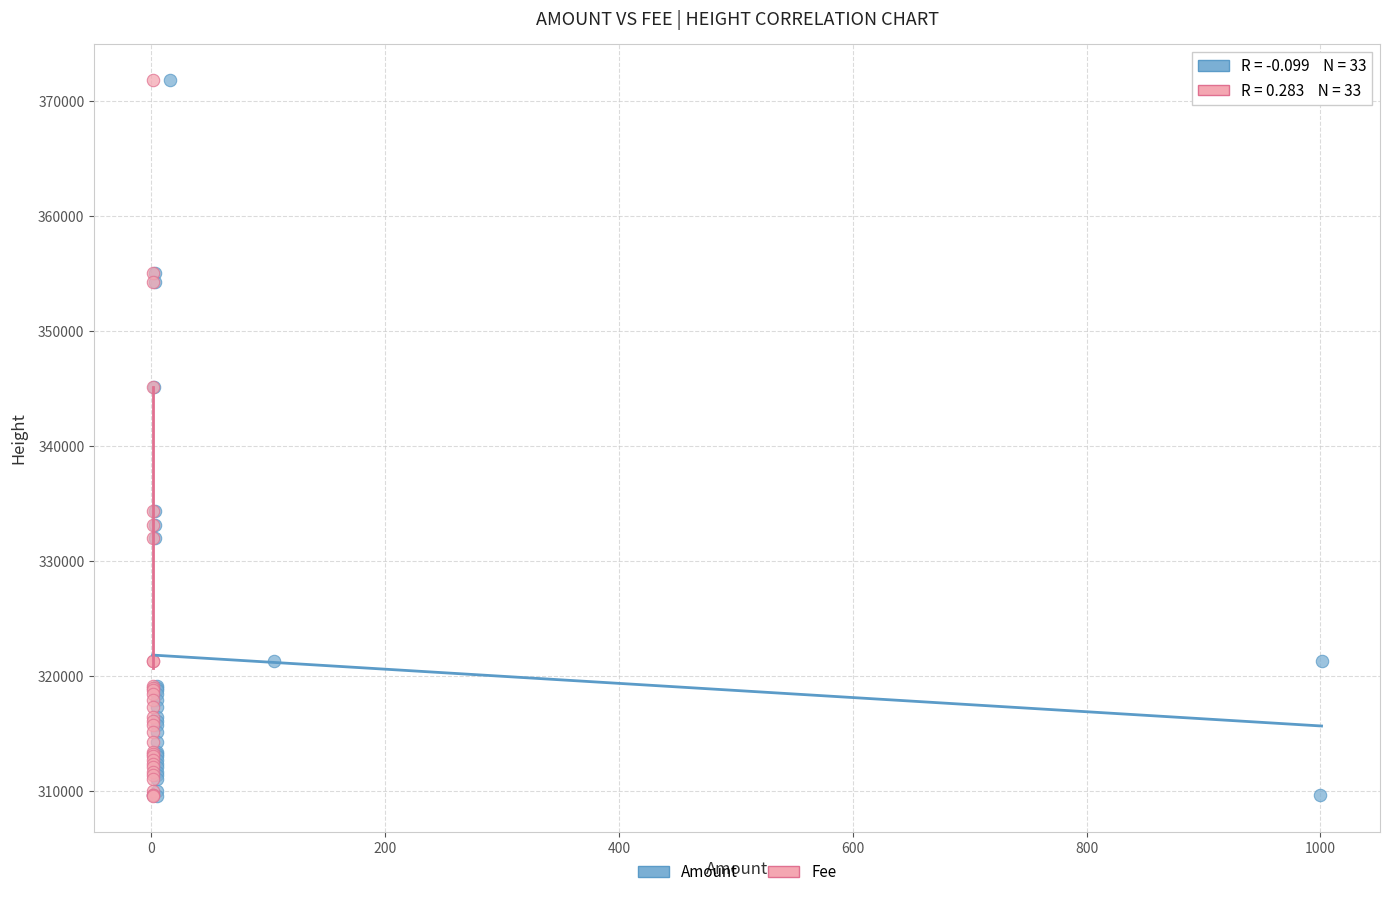

What are all the series names shown in the legend?

Amount, Fee